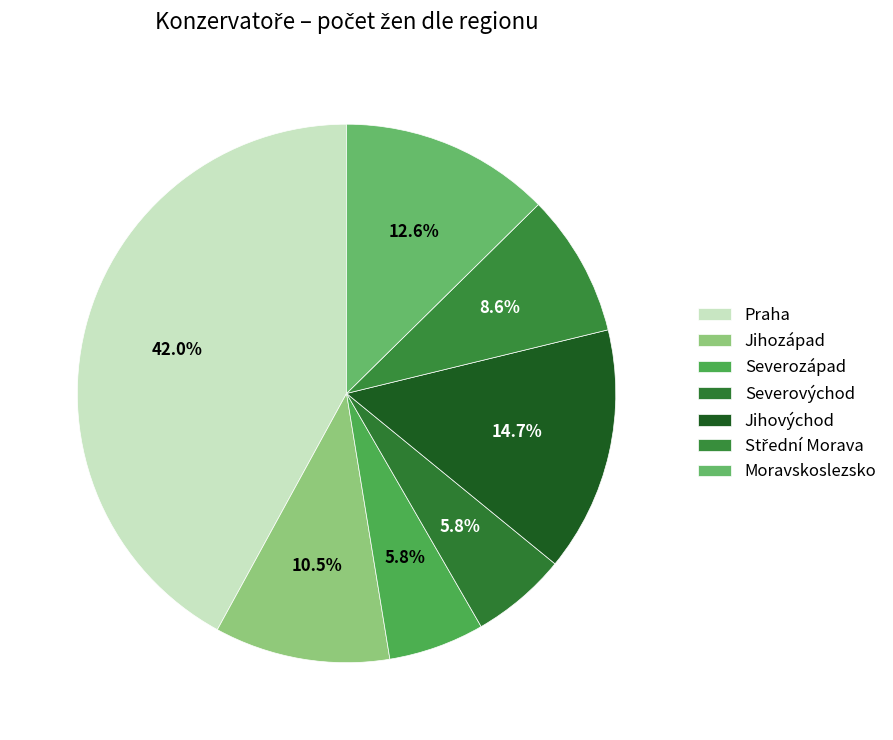

To the nearest percent, what portion does Moravskoslezsko represent?

13%